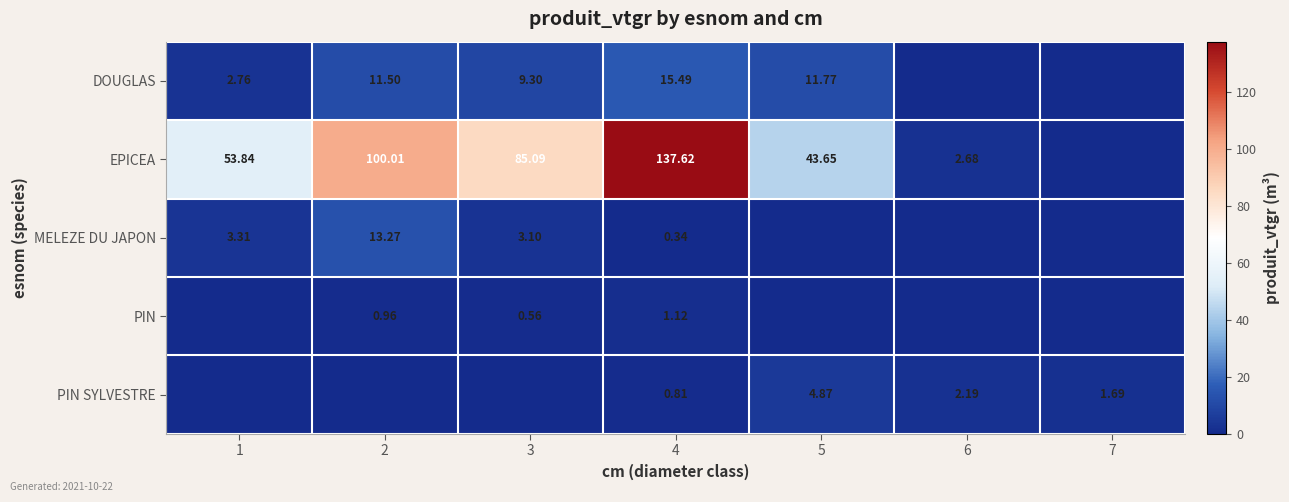

At which category does the chart reach its minimum across all series?

6